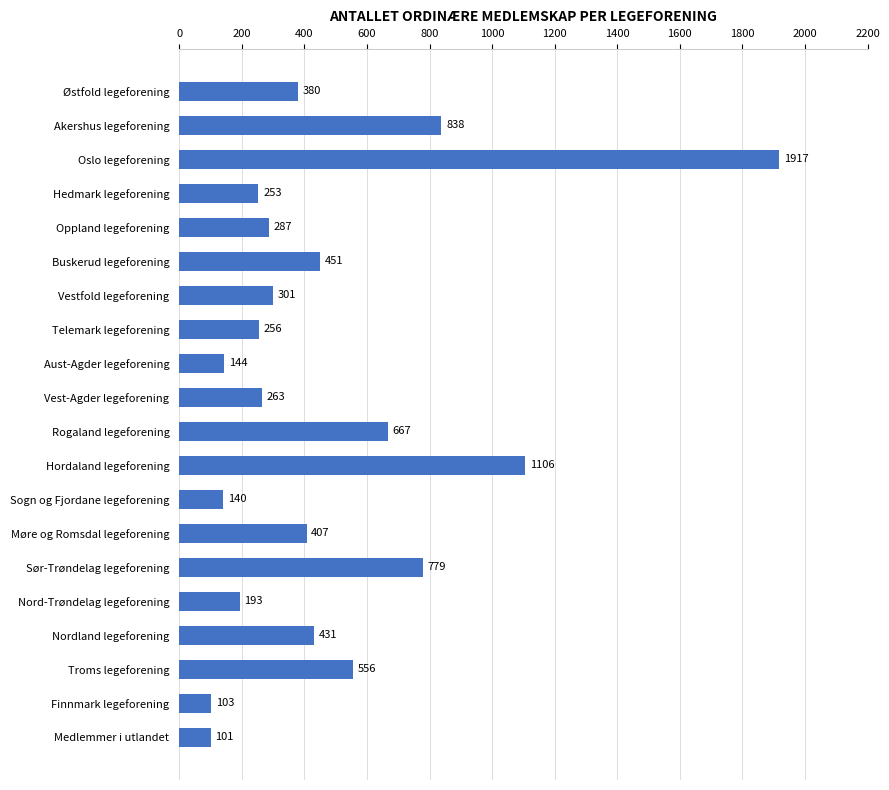

Approximately how many times larger is the value at Møre og Romsdal legeforening compared to Telemark legeforening?

1.6